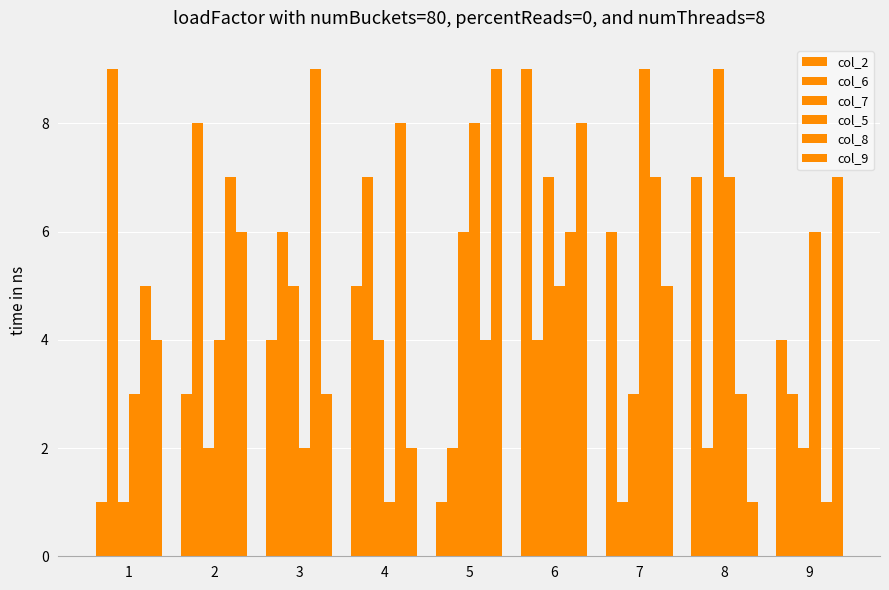

How many groups of bars are there?

9